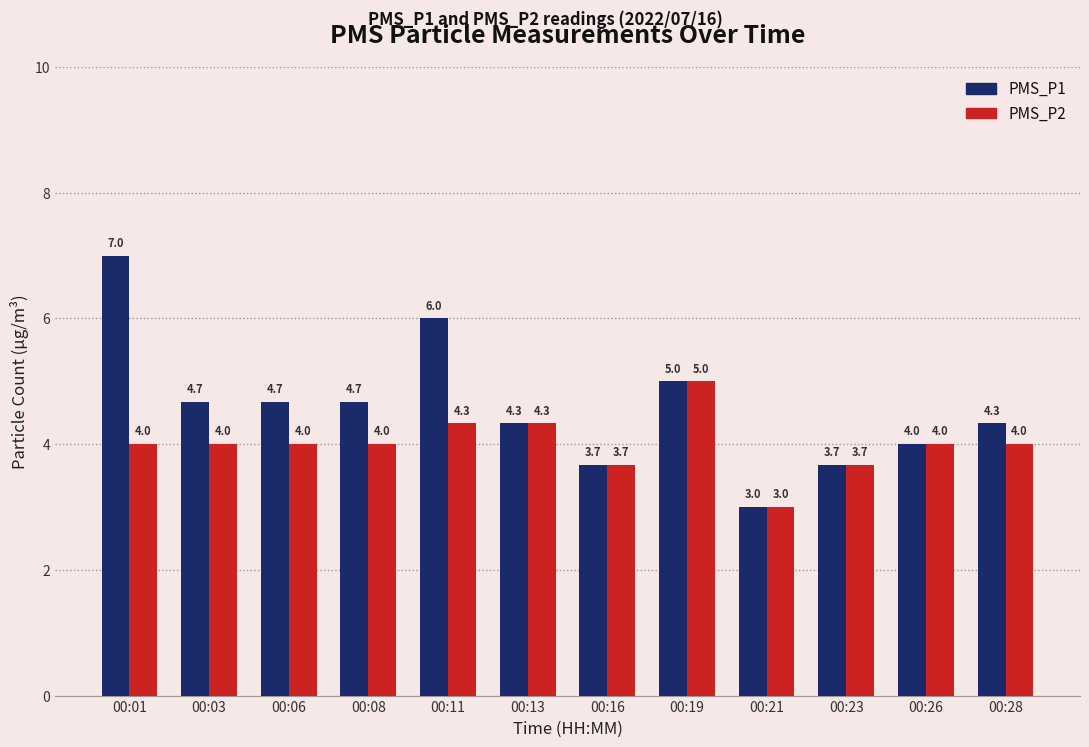

Rank the series by their maximum value, from lowest to highest.

PMS_P2, PMS_P1